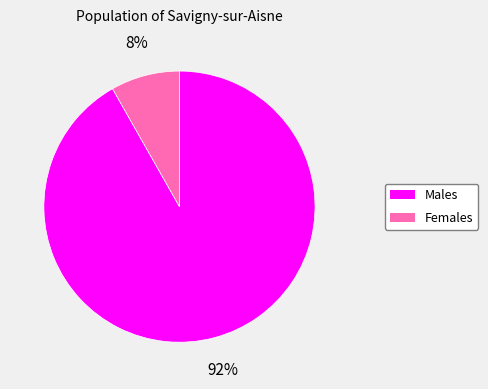

To the nearest percent, what is the difference between the largest and smallest slice percentages?

84%